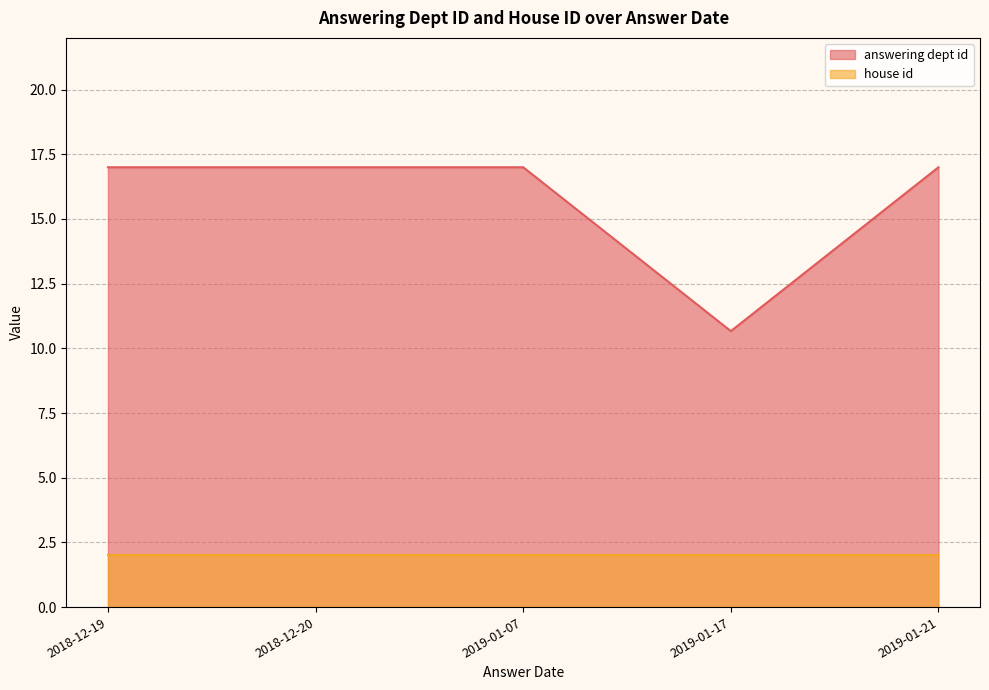

What are all the series names shown in the legend?

answering dept id, house id